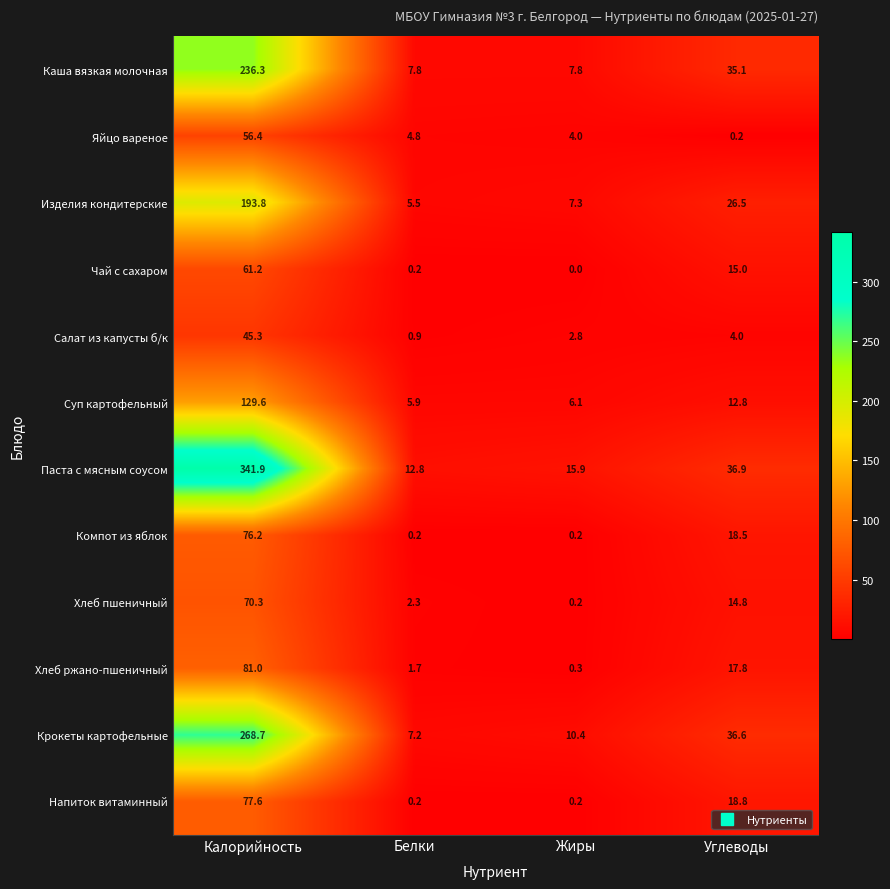

The Компот из яблок series shows 76.2 at Калорийность. True or false?

True